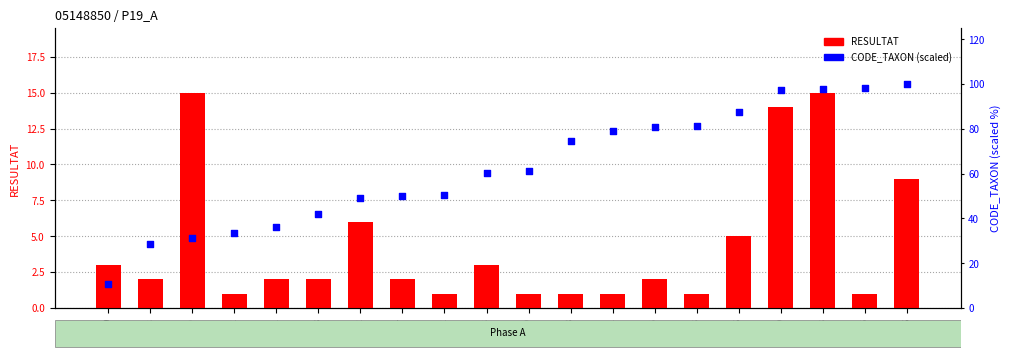

Which series reaches the maximum Y coordinate?

CODE_TAXON (scaled)